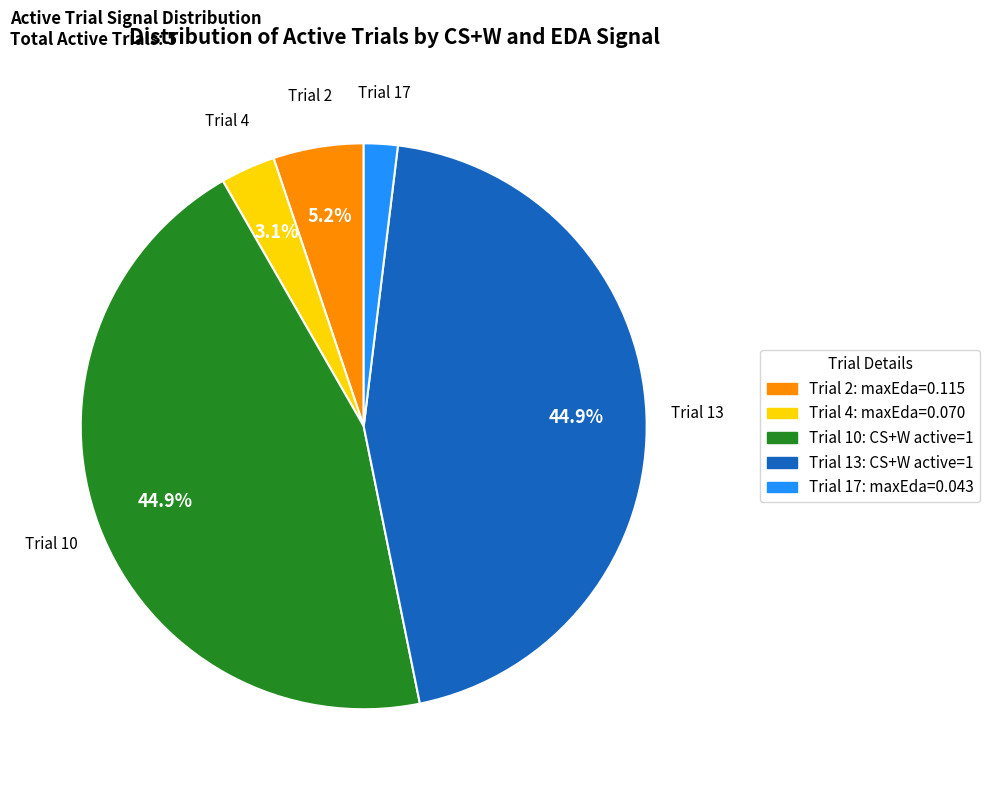

Do Trial 17 and Trial 4 together represent more than half of the pie?

No